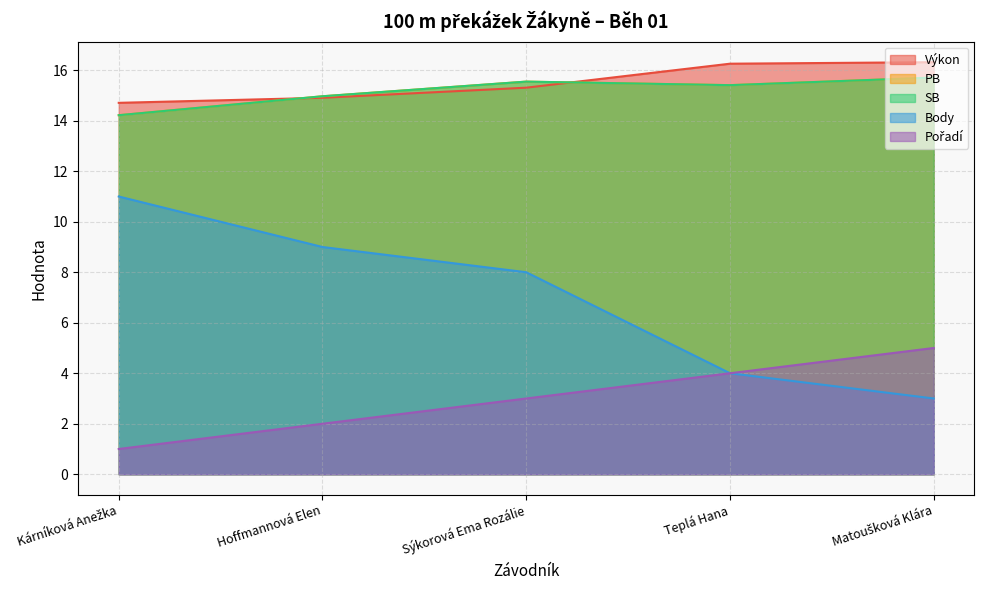

What is the average value of the Výkon series?

15.5